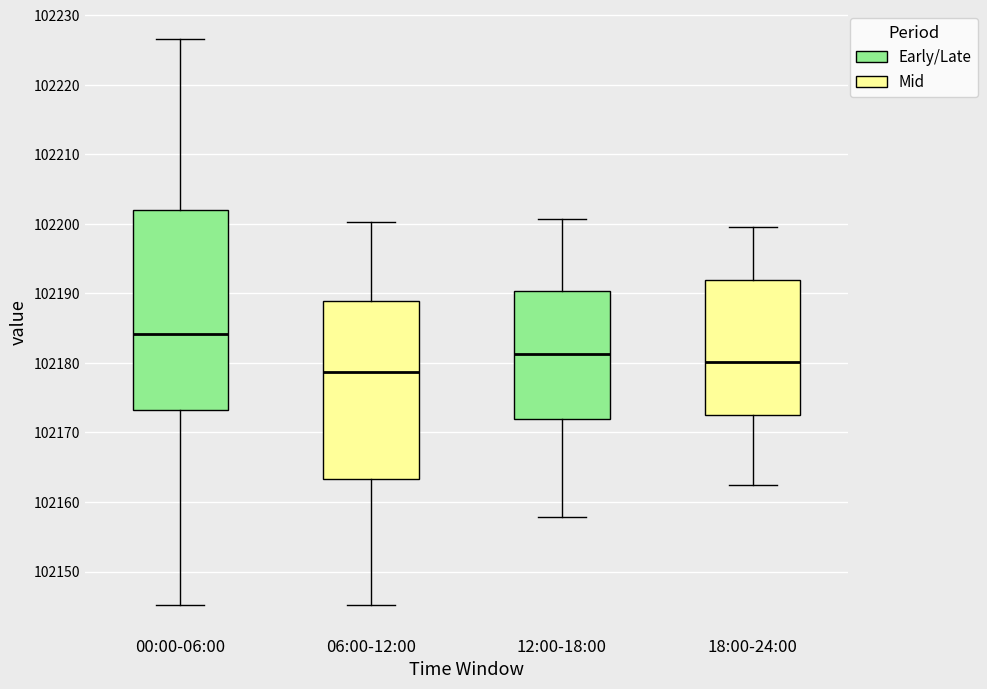

Comparing the boxes themselves (not the whiskers), which one is the tallest?

00:00-06:00